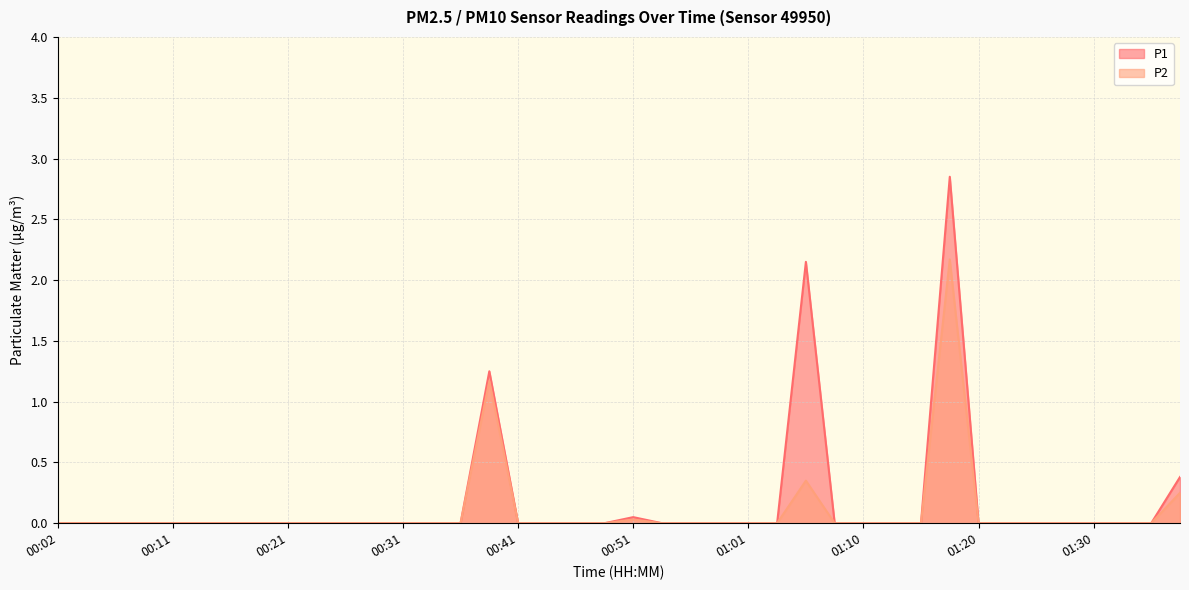

True or false: P1 and P2 cross at least once.

False